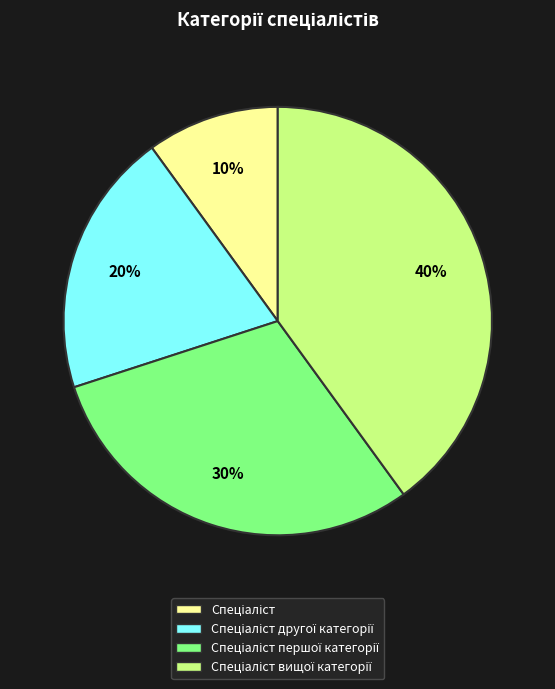

To the nearest percent, what is the difference between the largest and smallest slice percentages?

30%